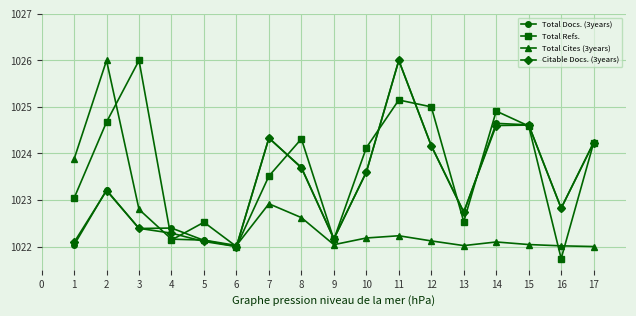

At 1, list the series in order from smallest to largest.

Total Docs. (3years), Citable Docs. (3years), Total Refs., Total Cites (3years)